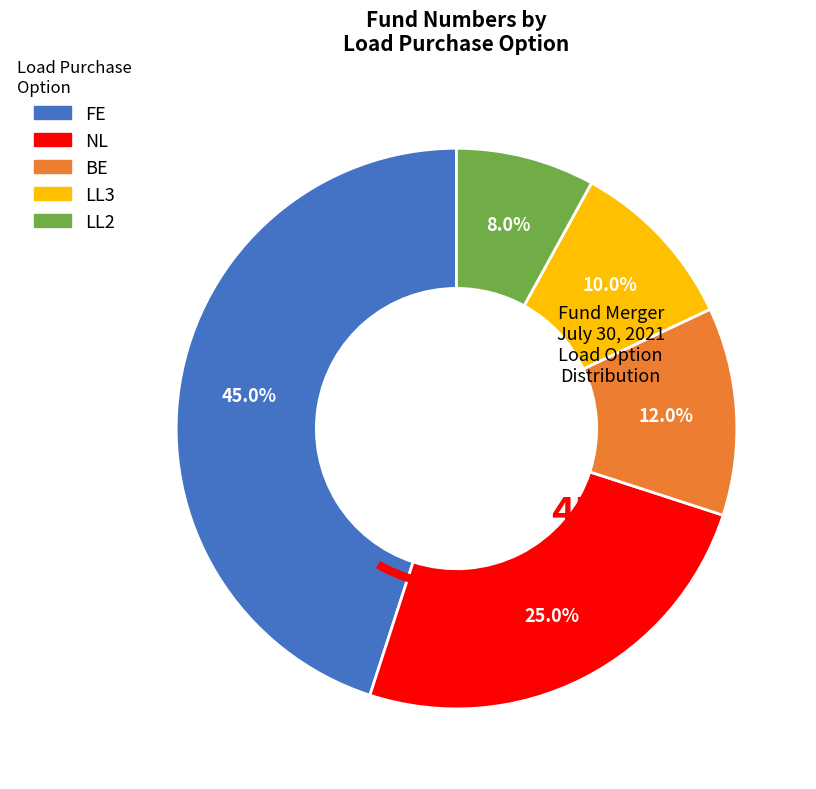

Does any single category account for the majority?

No